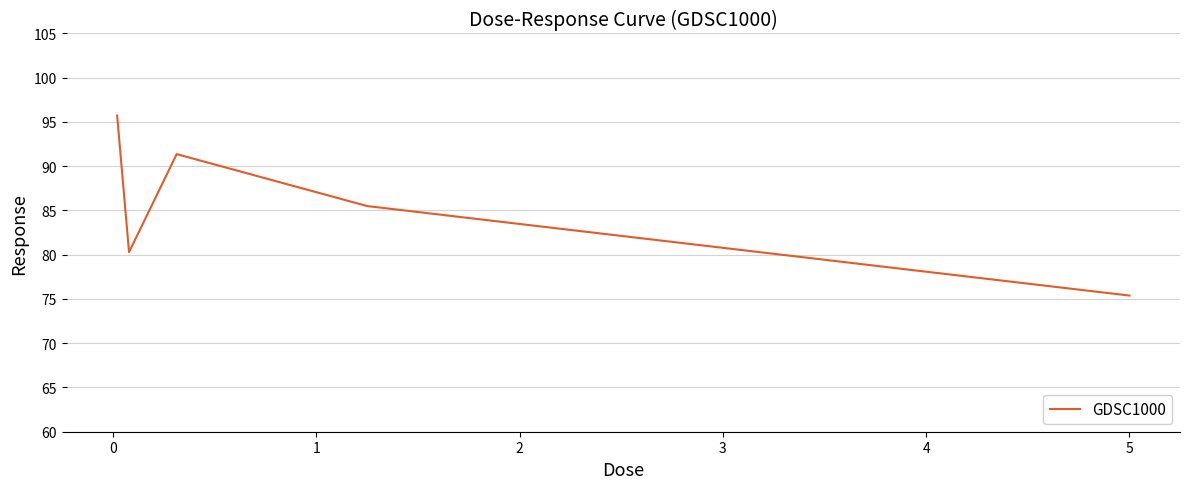

True or false: the data has more than 2 interior local peaks.

False